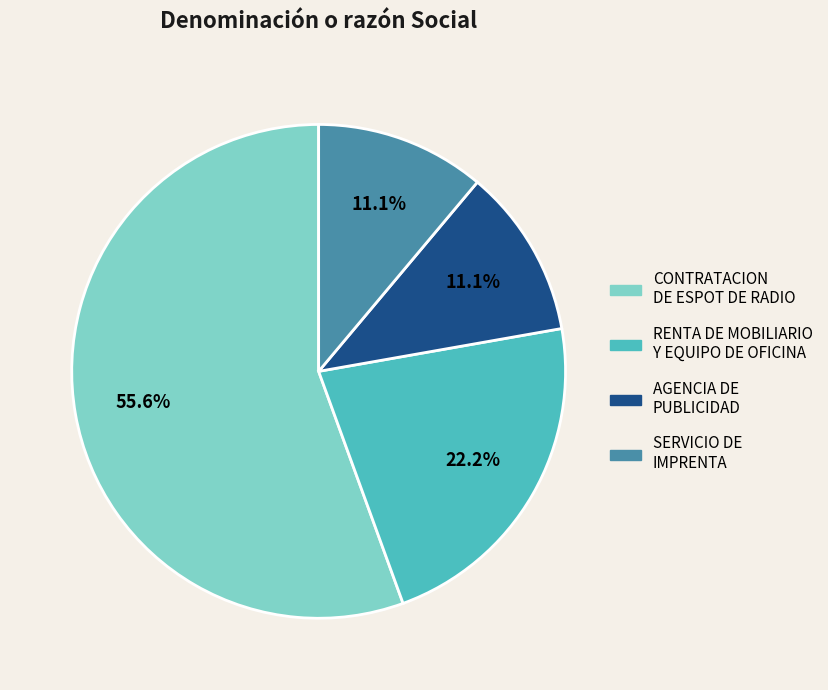

Is there any slice that represents more than half of the pie?

Yes